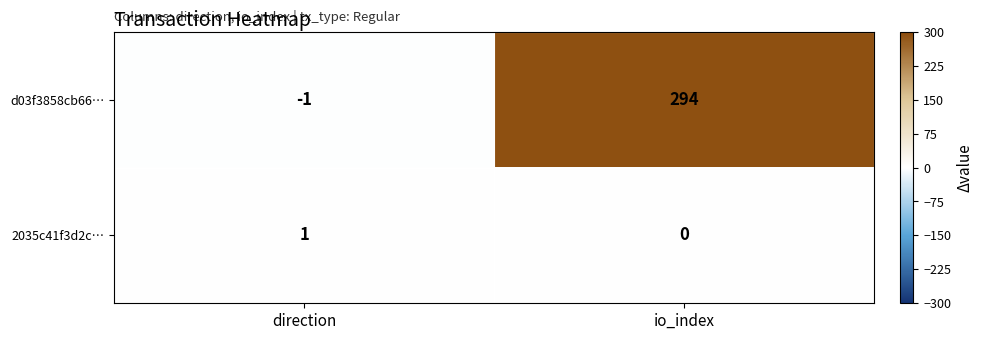

What is the sum of all d03f3858cb66… values?

293